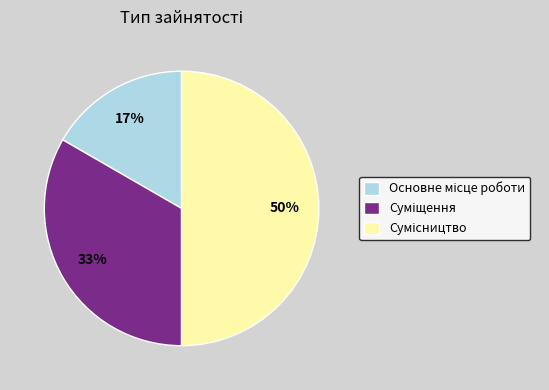

To the nearest percent, what is the difference between the largest and smallest slice percentages?

33%